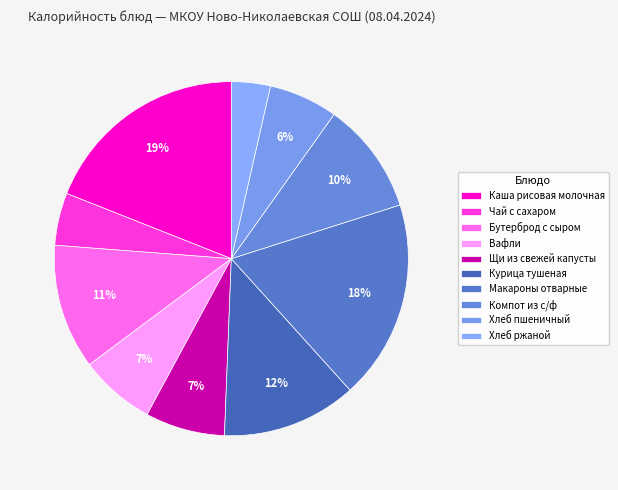

The Бутерброд с сыром slice represents 1% of the pie. True or false?

False